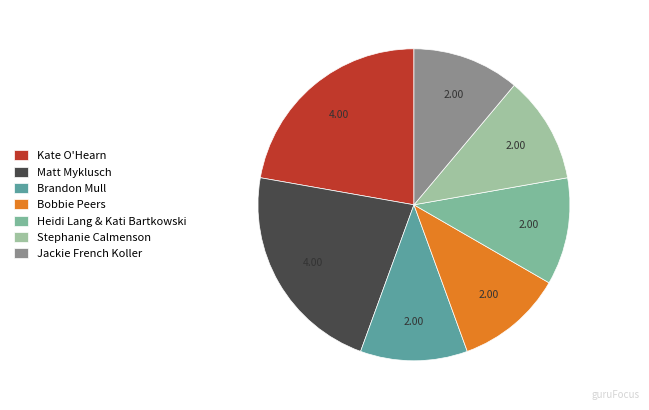

How many slices are in this pie chart?

7